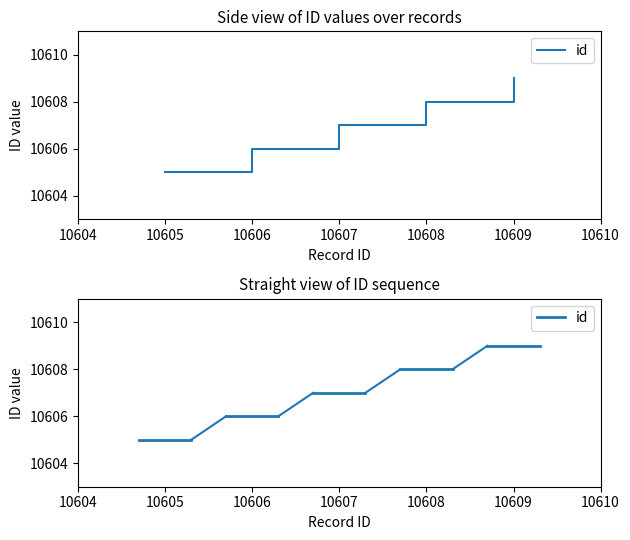

True or false: there are more than 0 points higher than both neighbors.

False